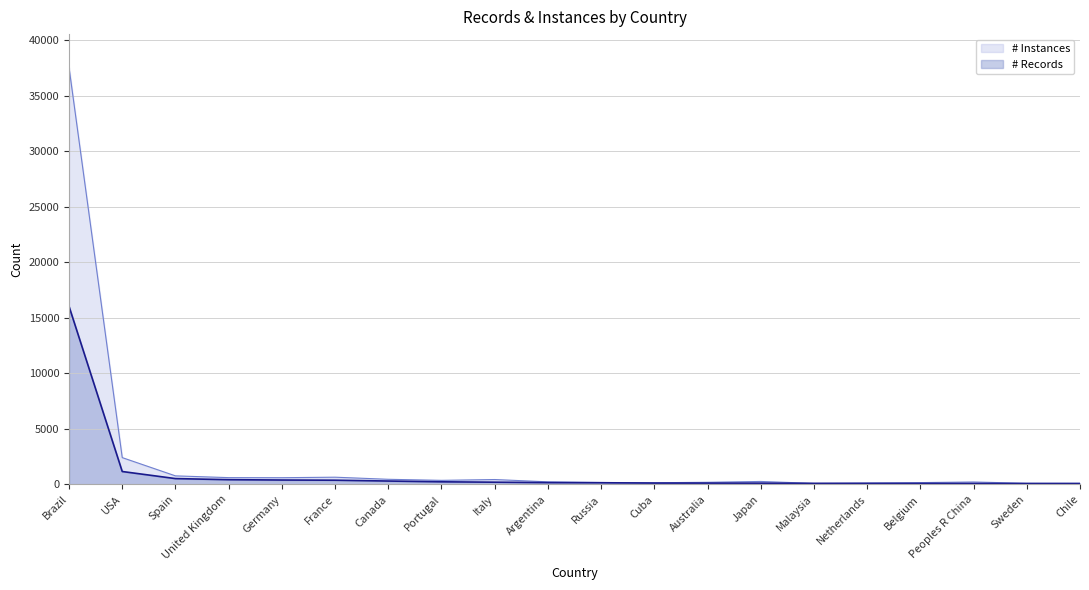

Between Italy and Netherlands, which series saw the biggest shift?

# Instances